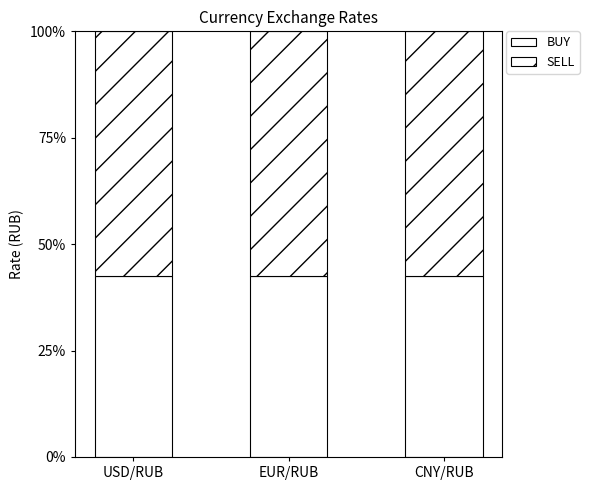

True or false: SELL has a value of 87.3 at USD/RUB.

False